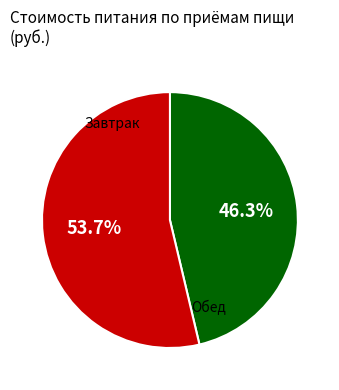

Is there any slice that represents more than half of the pie?

Yes